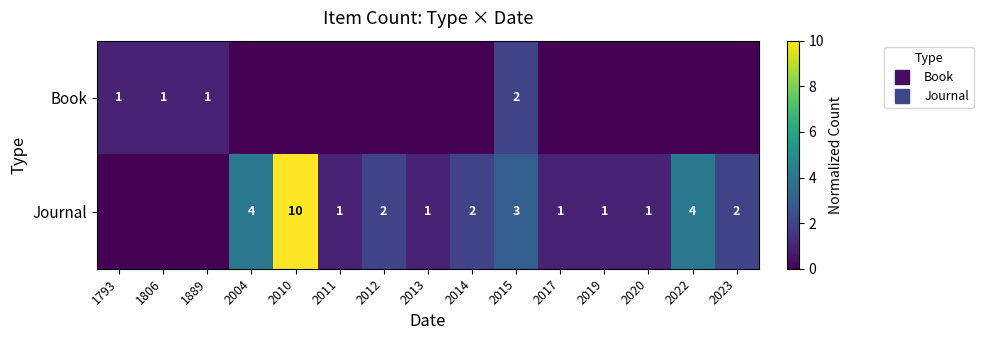

Is it true that Book equals -0.1 at 2023?

False